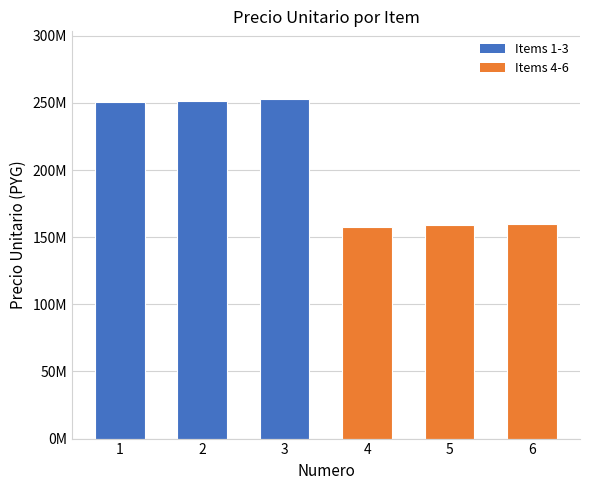

What is the smallest value displayed?

157696000